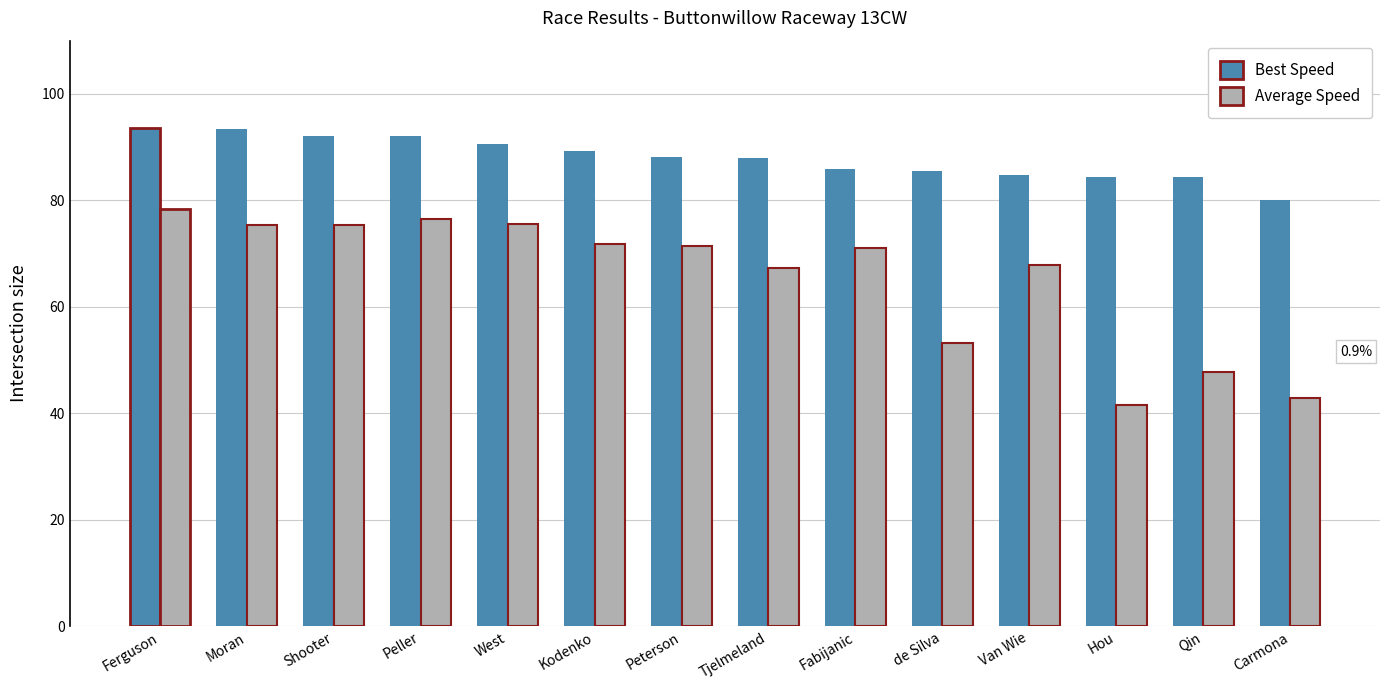

What is the value of the Best Speed bar at the 7th from the left?

88.2